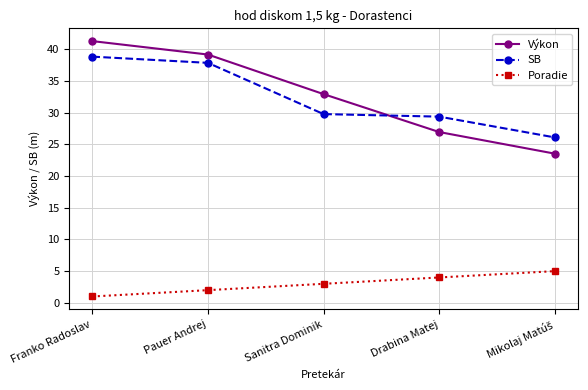

The Výkon series shows 41.3 at Franko Radoslav. True or false?

True